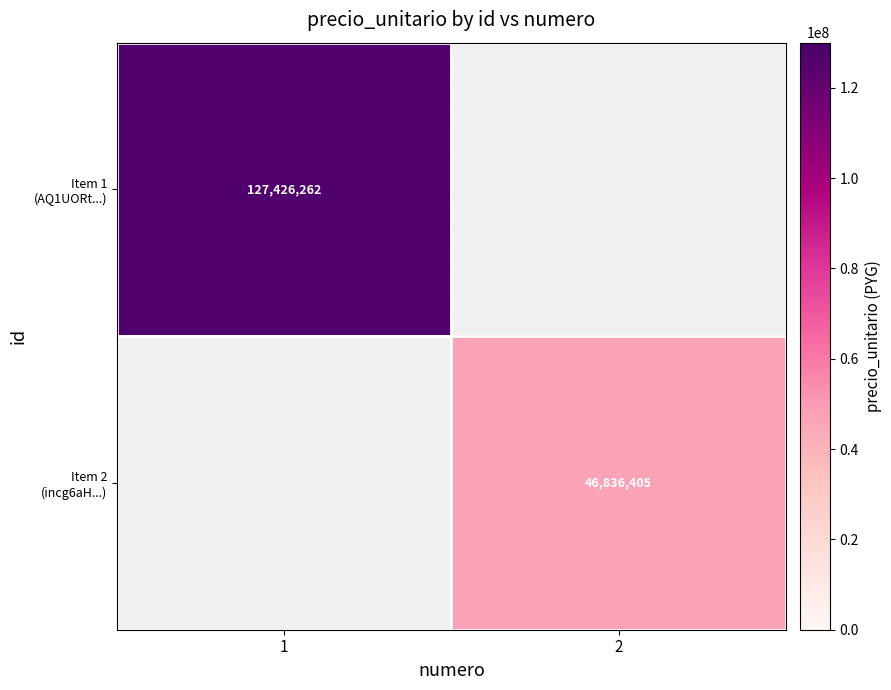

At 1, list the series in order from largest to smallest.

Item 1 (AQ1UORt...), Item 2 (incg6aH...)